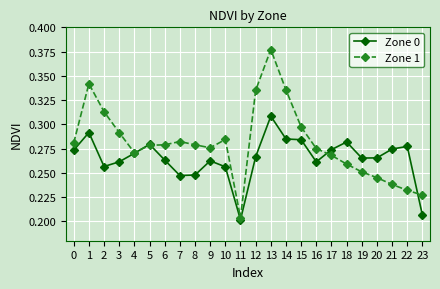

Is it true that Zone 0 equals 0.1 at 7?

False